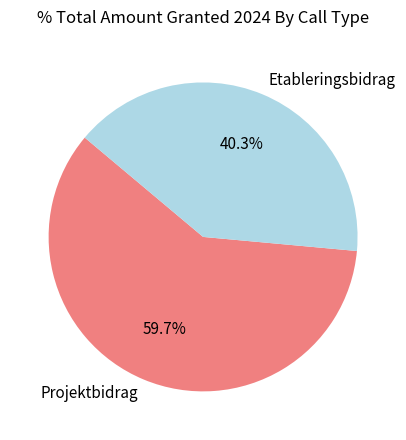

Count the number of slices in the pie.

2